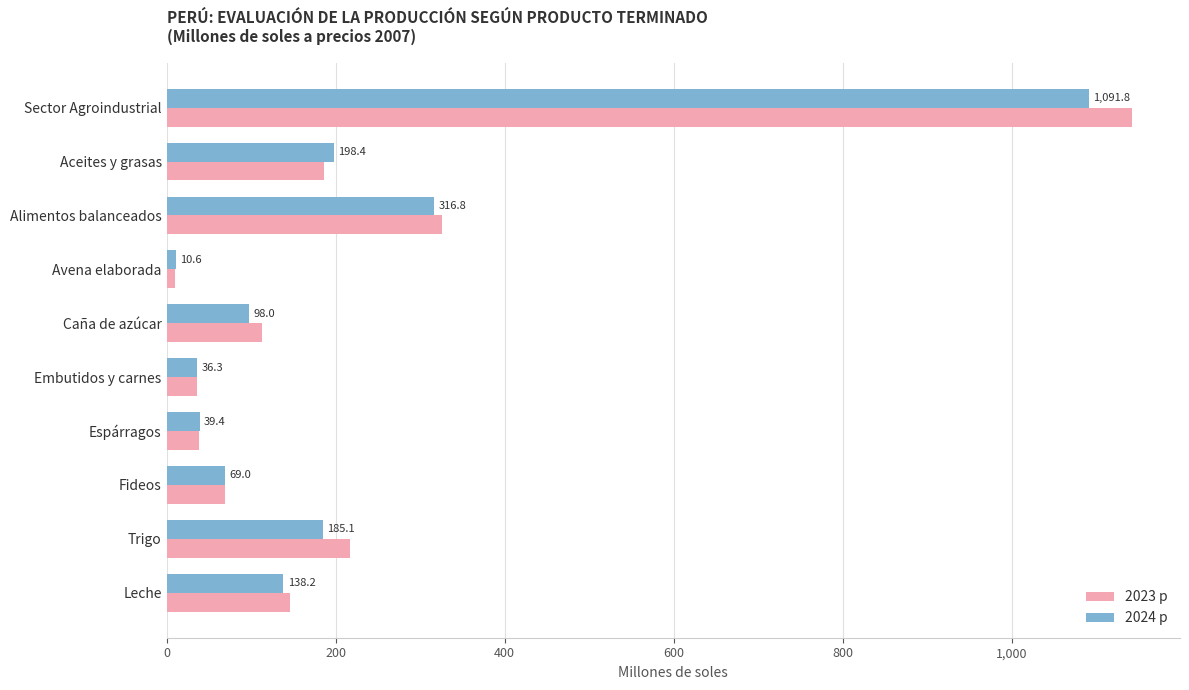

At how many categories does at least one series exceed 436?

1